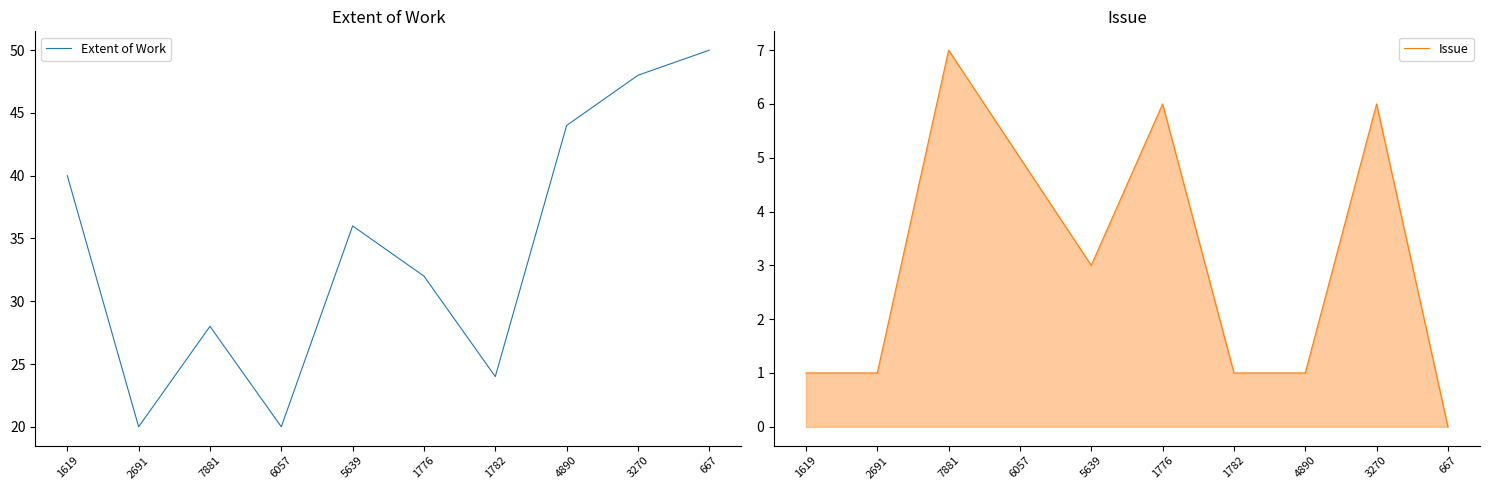

List the series in order of their overall mean, lowest first.

Issue, Extent of Work